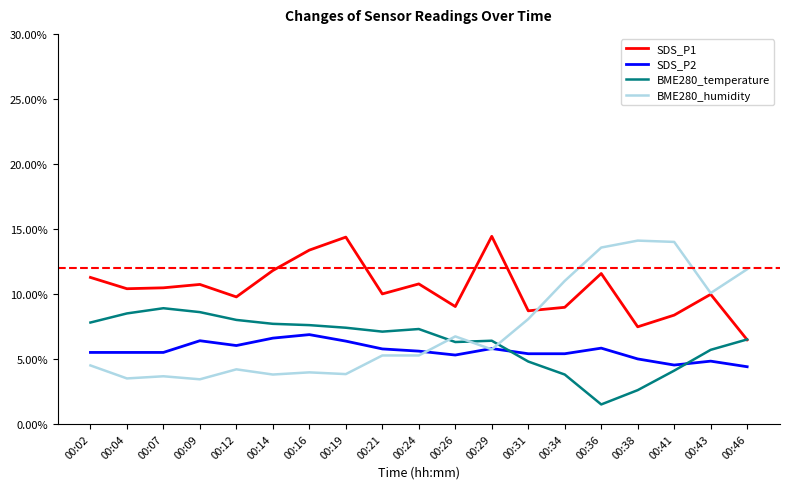

What is the total value across all series at 00:09?

0.3